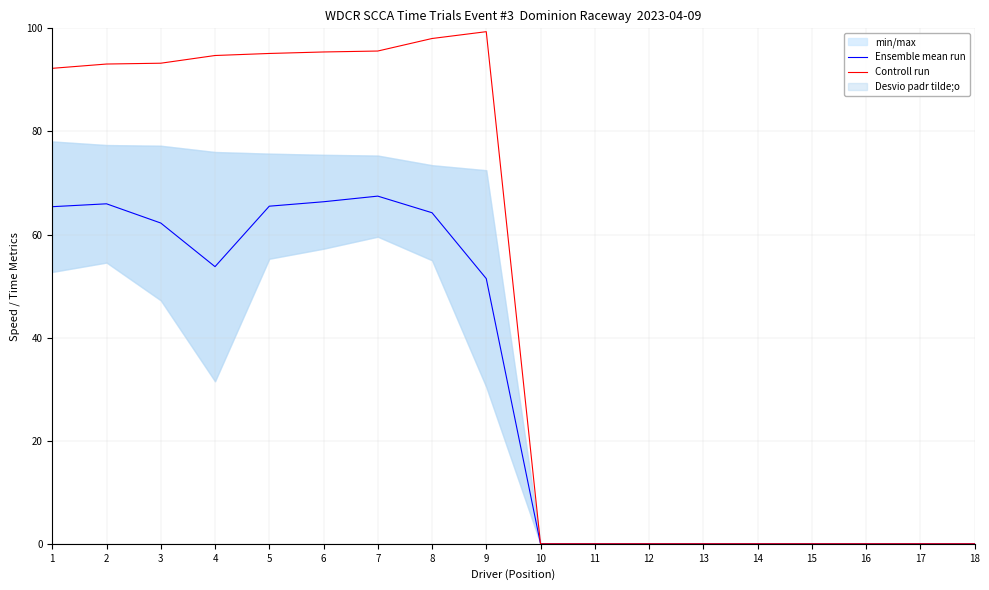

List the series in order of their peak value, lowest first.

Ensemble mean run, Controll run